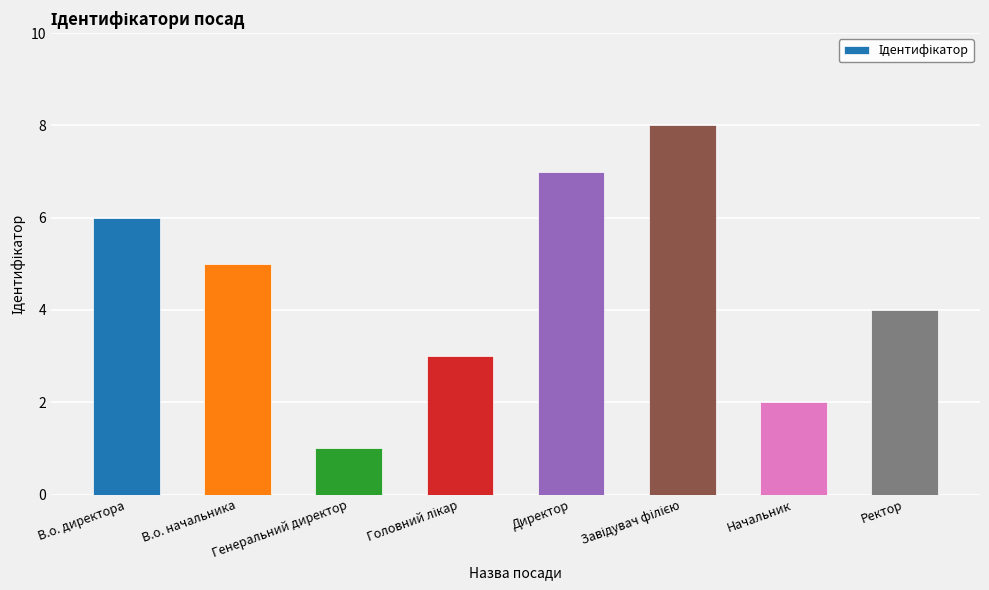

The chart shows a value of 2 at Начальник. True or false?

True